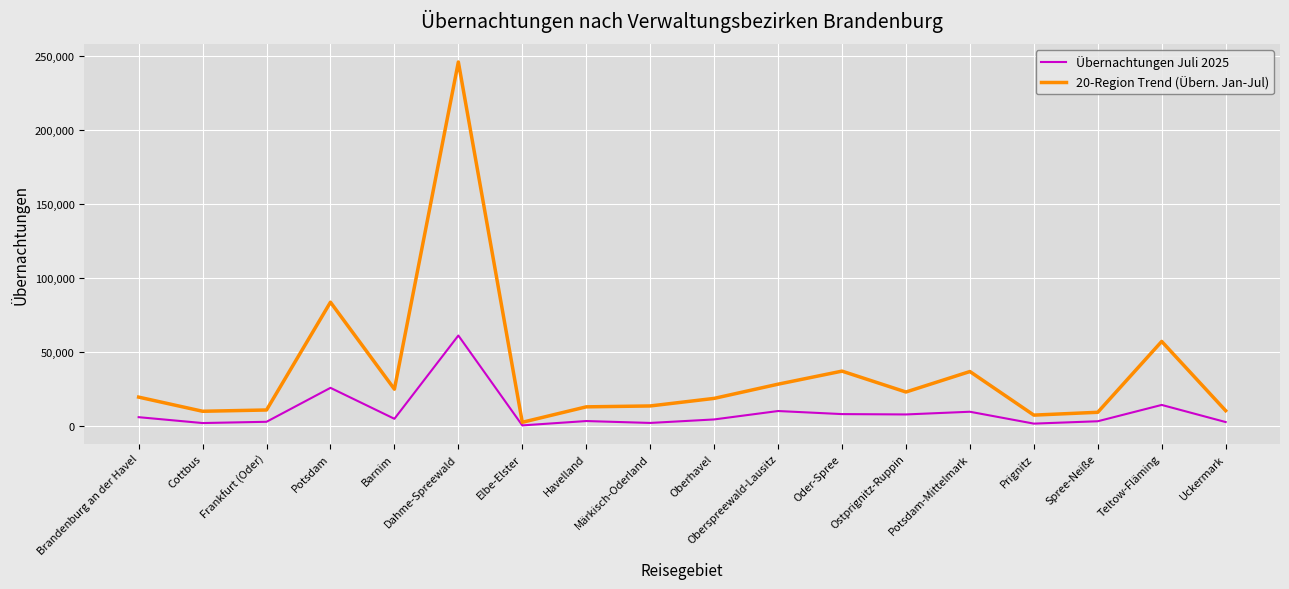

Is the value of 20-Region Trend (Übern. Jan-Jul) at Cottbus greater than the value of Übernachtungen Juli 2025 at Brandenburg an der Havel?

Yes